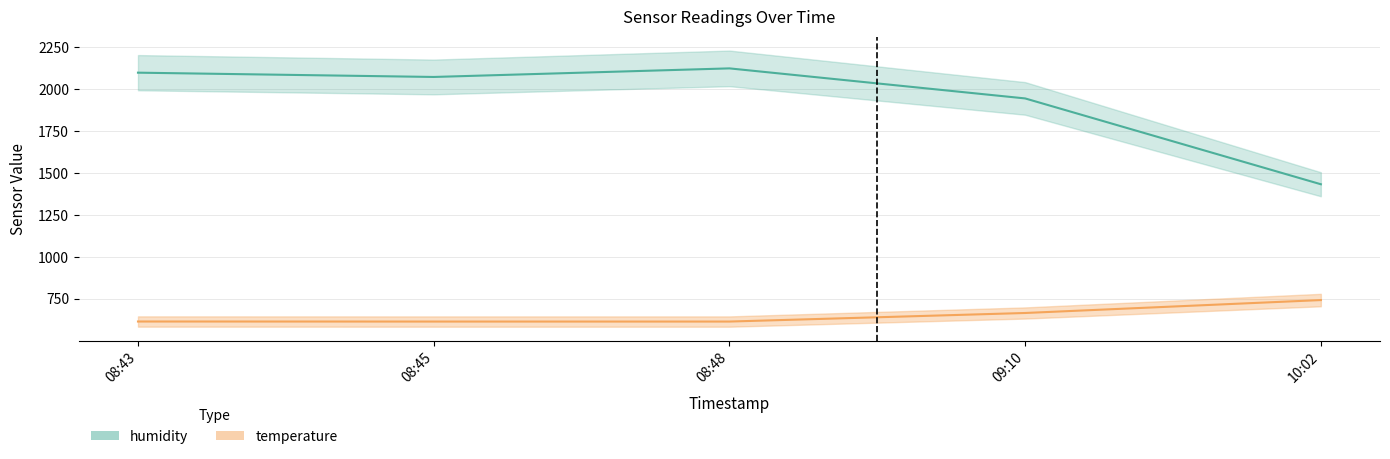

At which label is humidity closest to 1779?

09:10